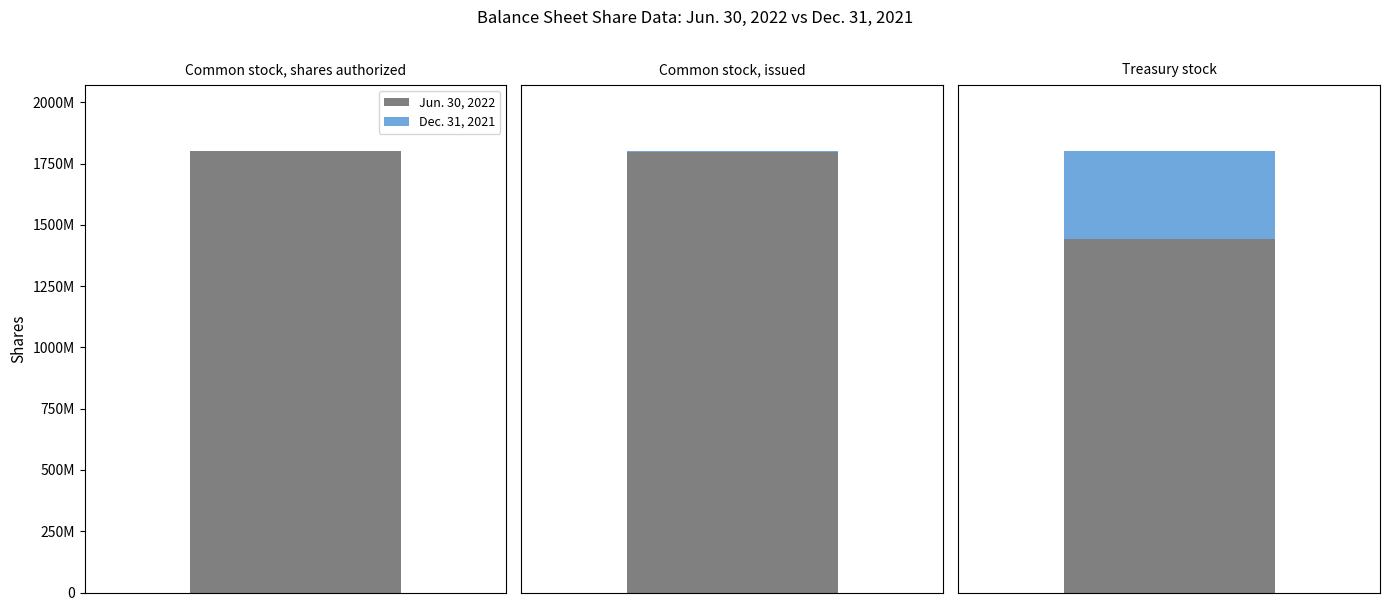

At which label does Dec. 31, 2021 first exceed 892612010?

Common stock, shares authorized